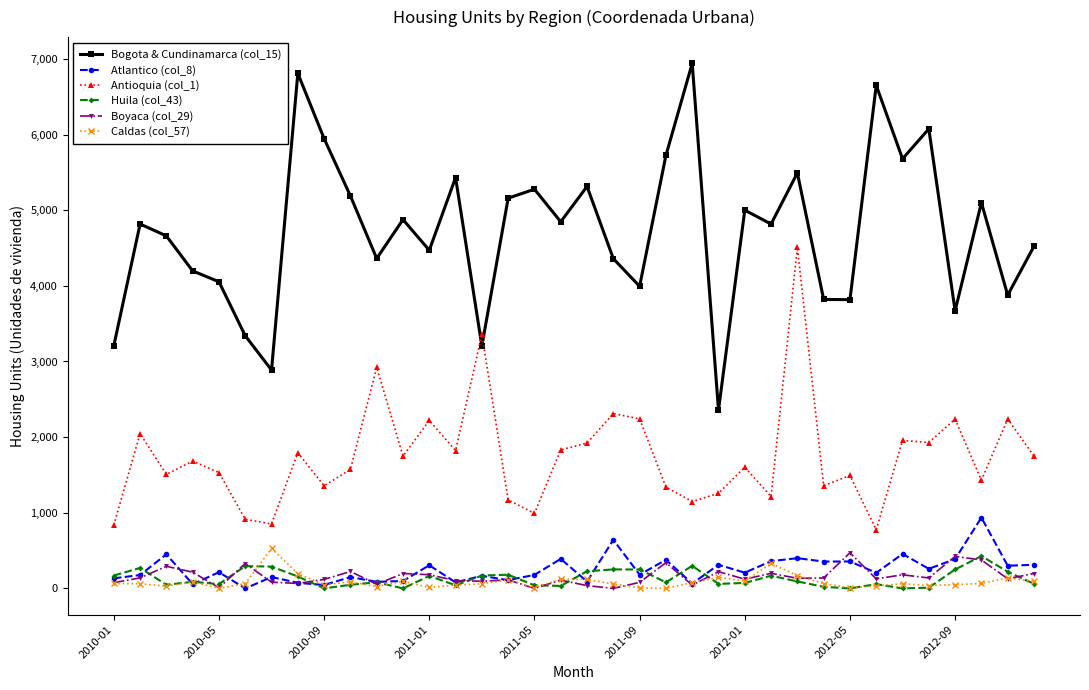

Which series has the largest total across all categories?

Bogota & Cundinamarca (col_15)